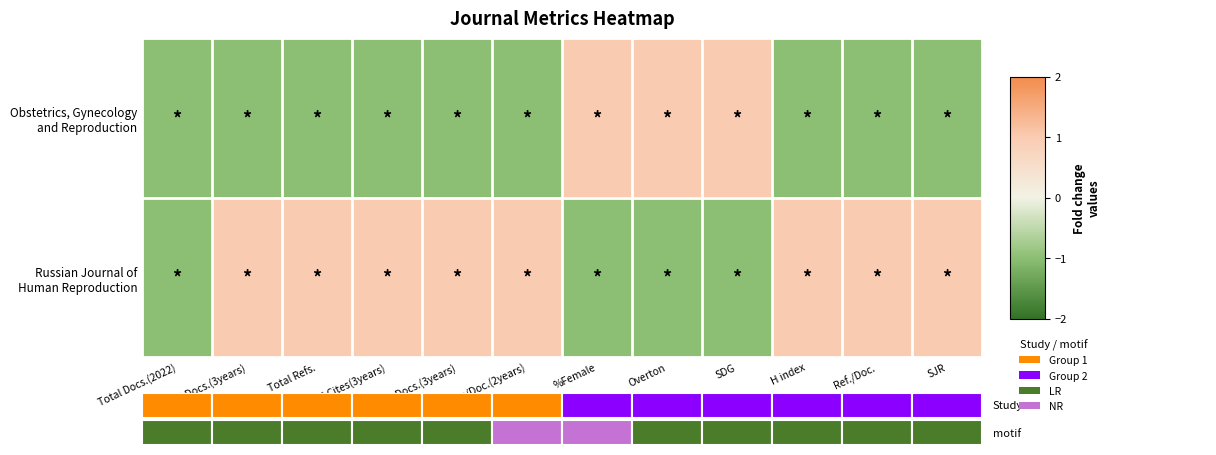

Read the Obstetrics, Gynecology and Reproduction value at Overton.

1